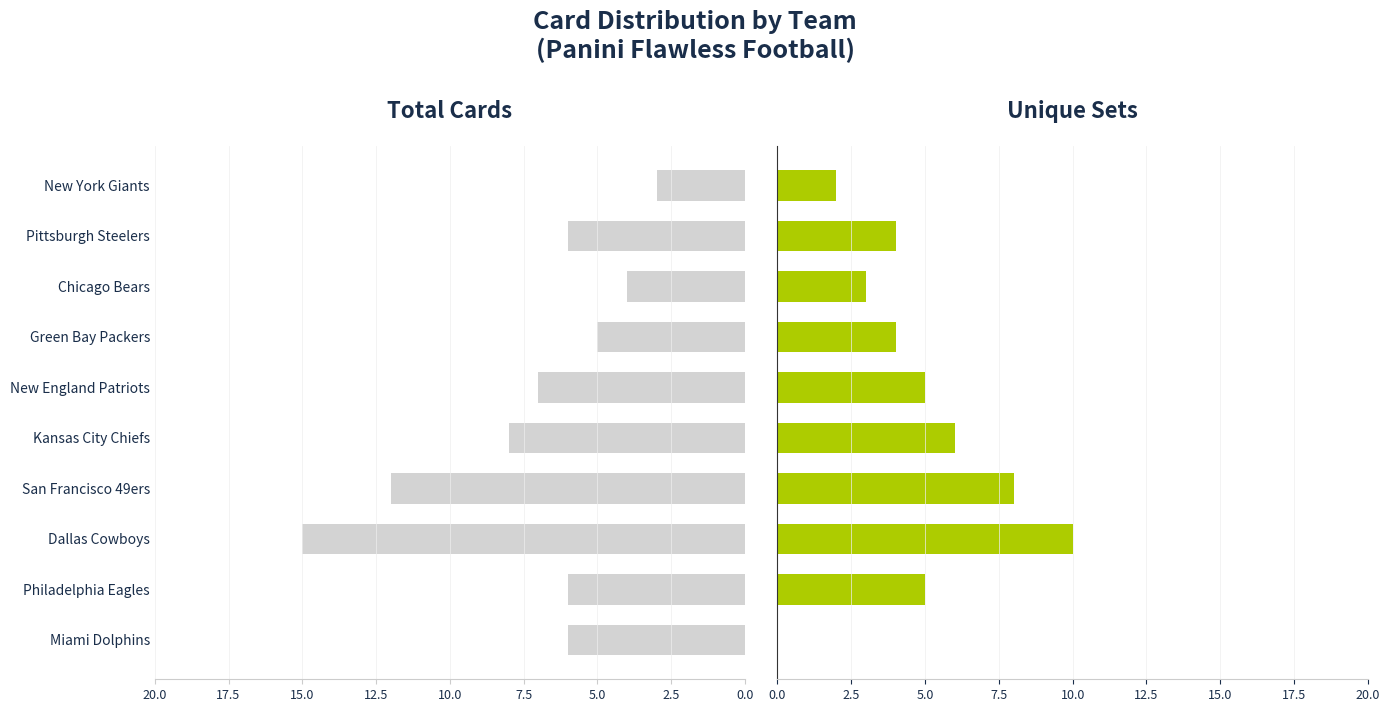

Are the bars horizontal?

Yes